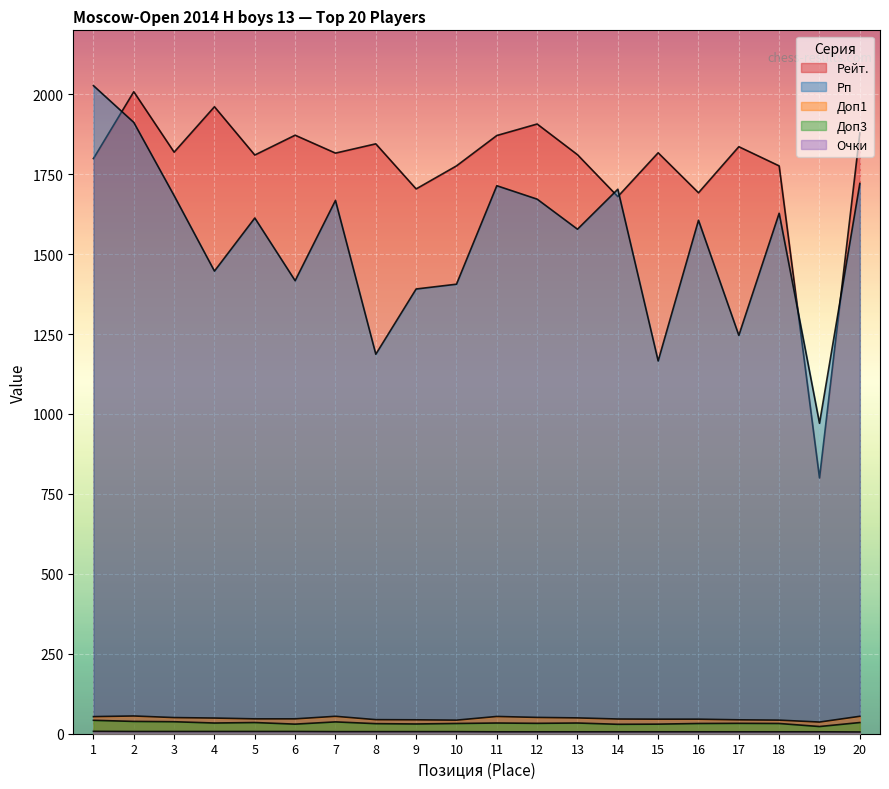

How many lines are shown in the chart?

5